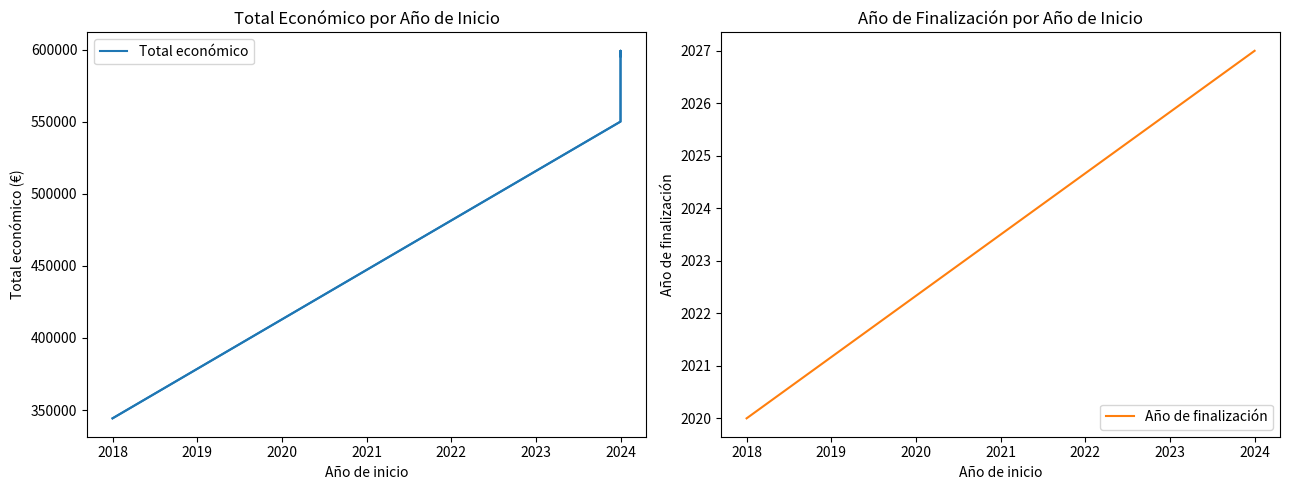

True or false: Año de finalización and Total económico cross at least once.

False